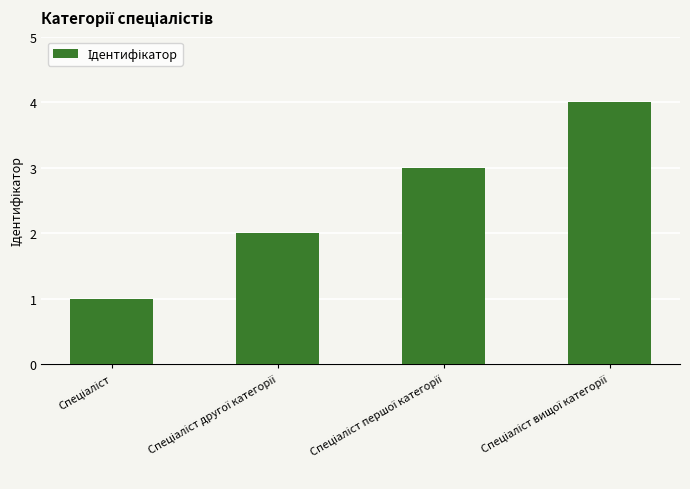

How many categories are shown in the chart?

4